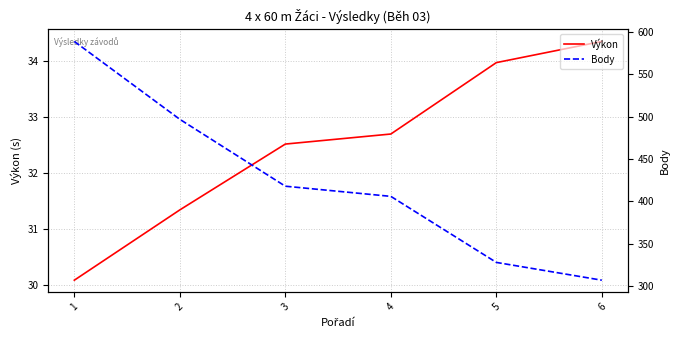

Reading left to right, extract all data points from this chart.

Výkon: 30.1	31.3	32.5	32.7	34.0	34.4
Body: 589.0	497.0	418.0	406.0	328.0	307.0